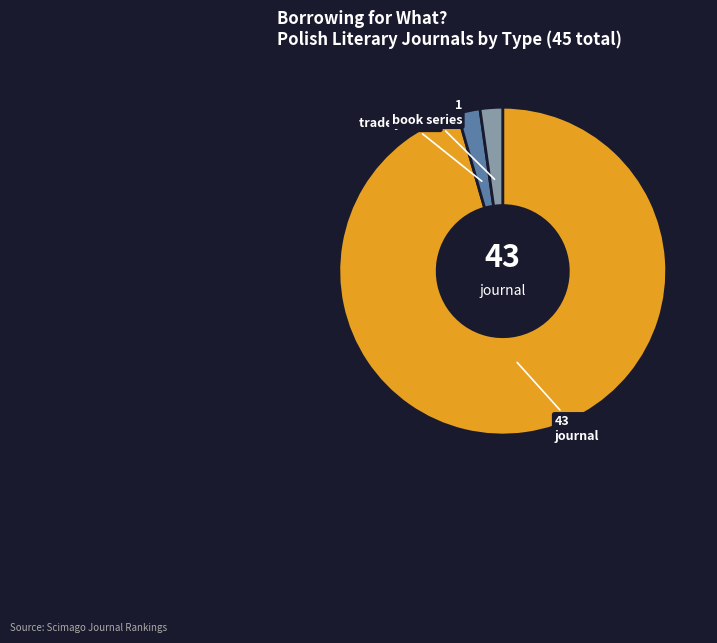

Is it true that book series is 2% of the pie?

True